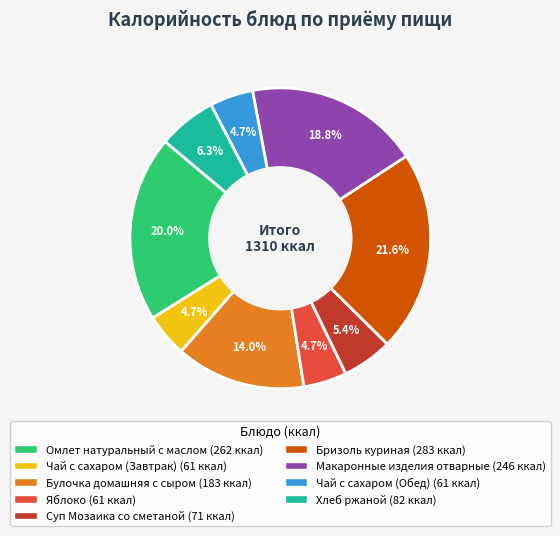

Count the number of slices in the pie.

9